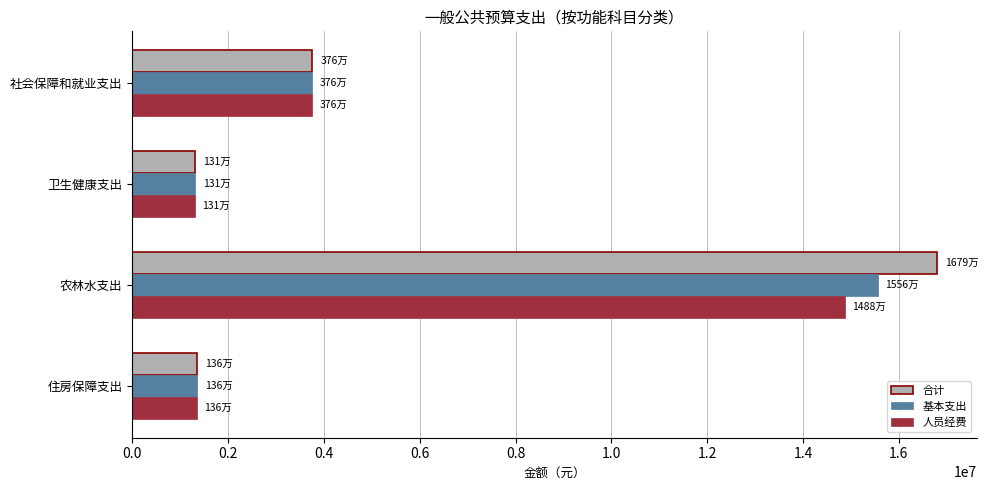

Rank the series by their maximum value, from highest to lowest.

合计, 基本支出, 人员经费